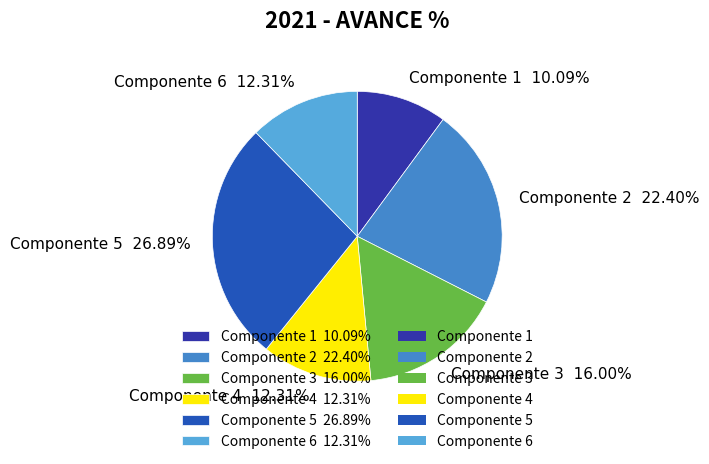

Which category has the smallest portion of the pie?

Componente 1